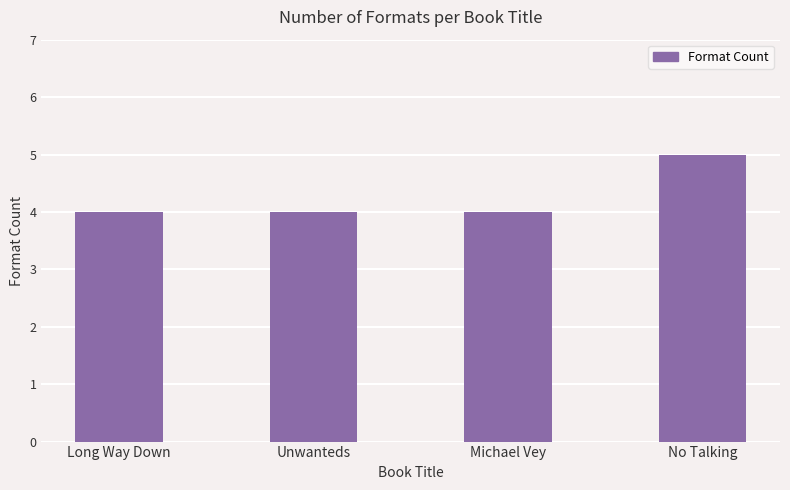

Approximately how many times larger is the value at Michael Vey compared to Unwanteds?

1.0